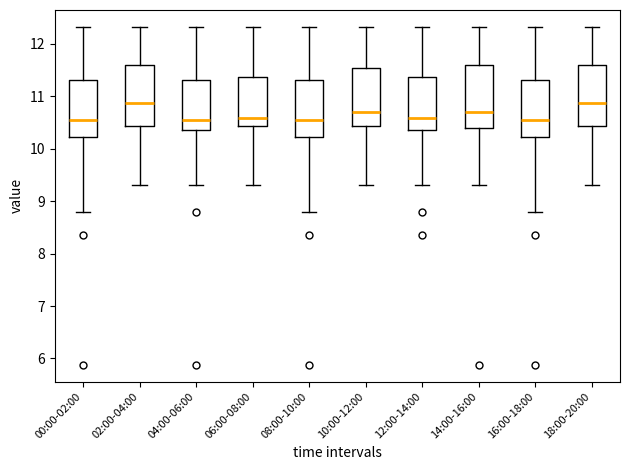

Where does the upper whisker of the box for 06:00-08:00 end on the y-axis? The values are not printed on the chart, so give them approximately, as read against the axis.

12.3